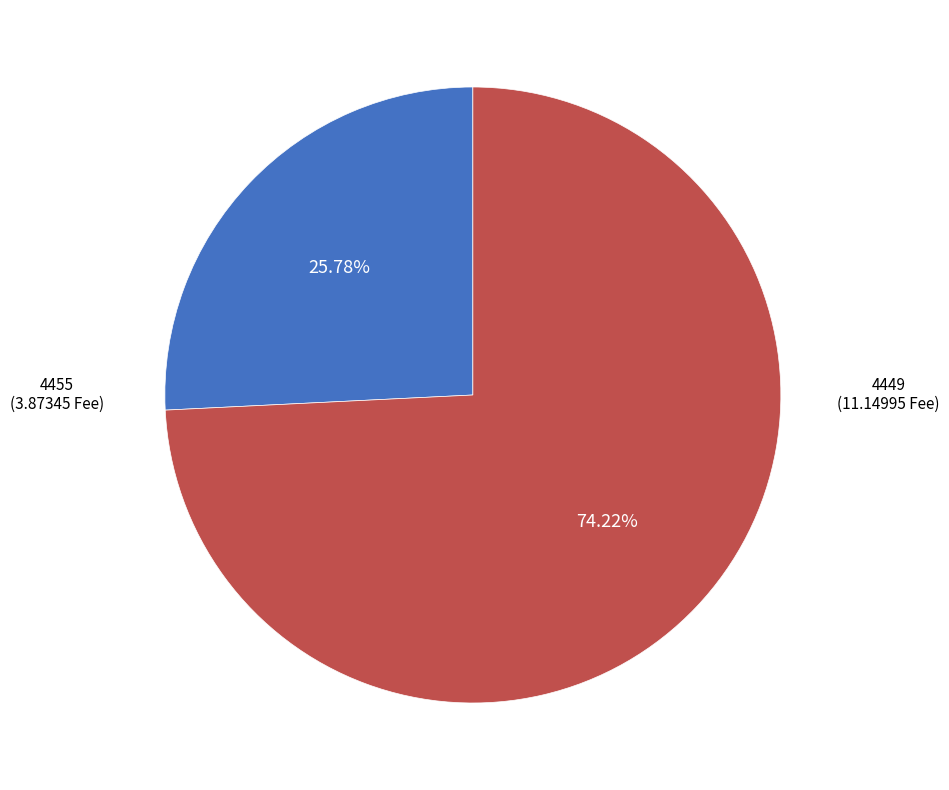

How many segments does this pie chart have?

2